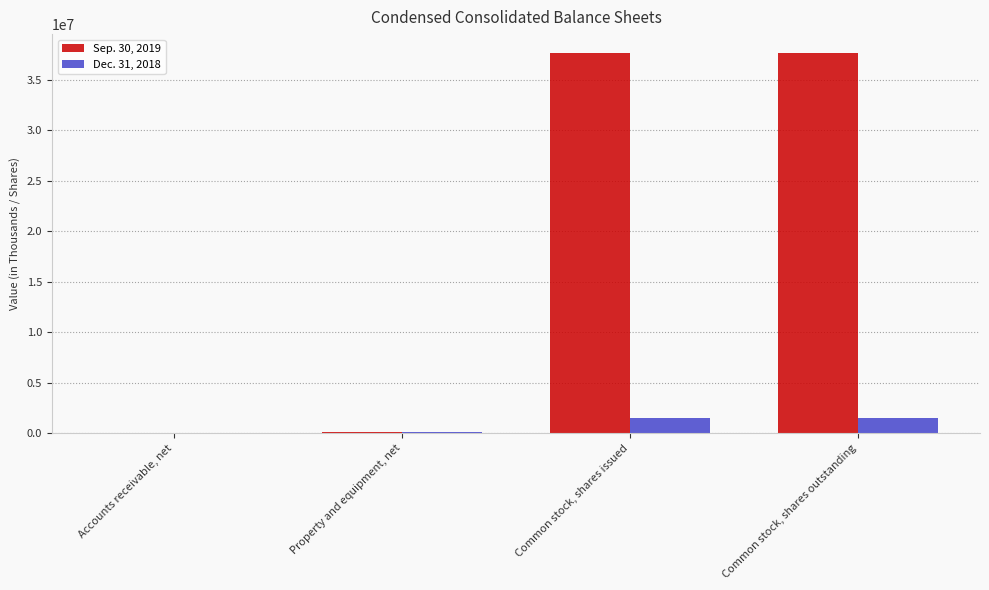

Is the value of Sep. 30, 2019 at Common stock, shares outstanding greater than the value of Dec. 31, 2018 at Accounts receivable, net?

Yes